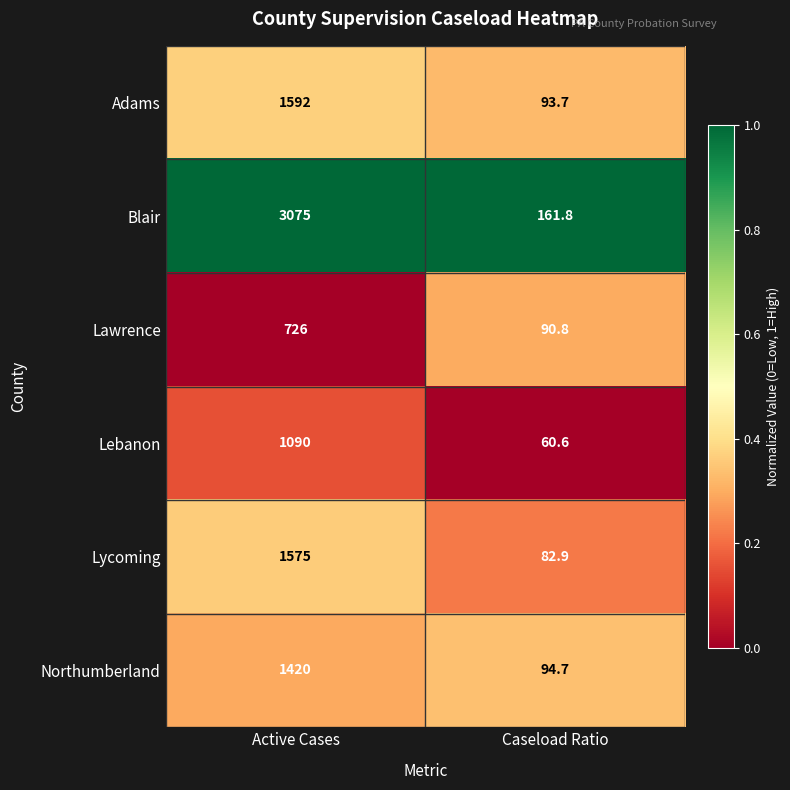

What is the total value across all series at Caseload Ratio?

584.5